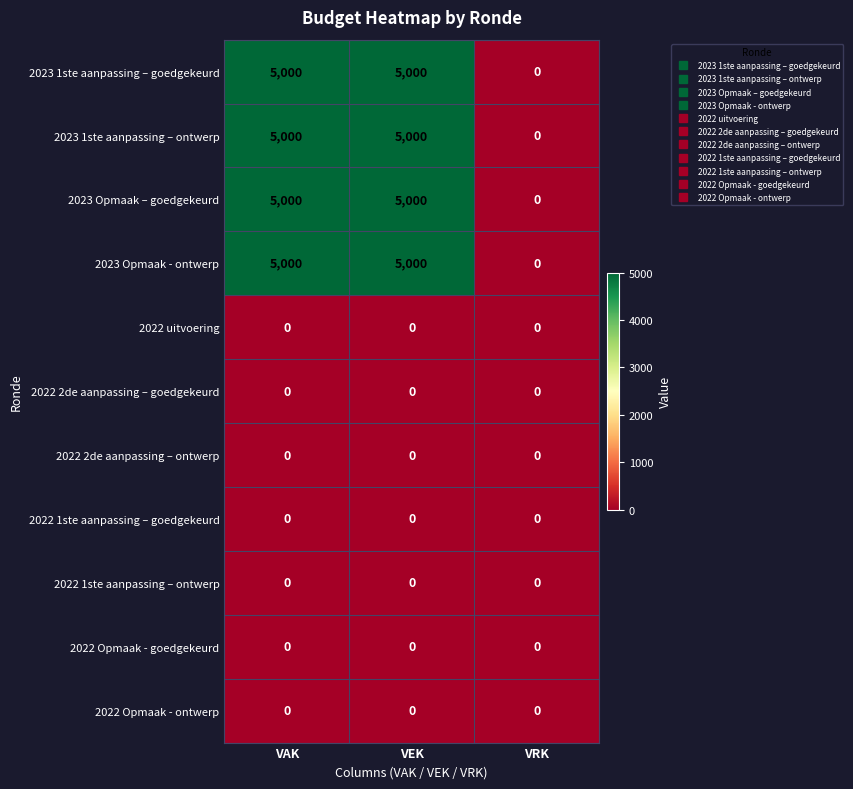

What is the difference between the maximum and minimum values in the 2023 1ste aanpassing – ontwerp series?

5000